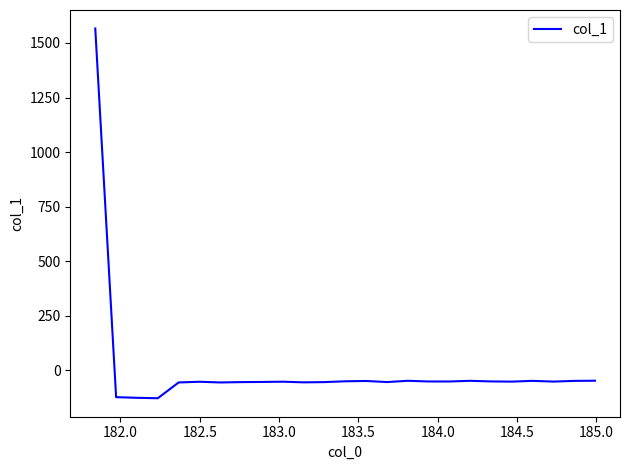

What is the difference between the maximum and minimum values?

1693.5